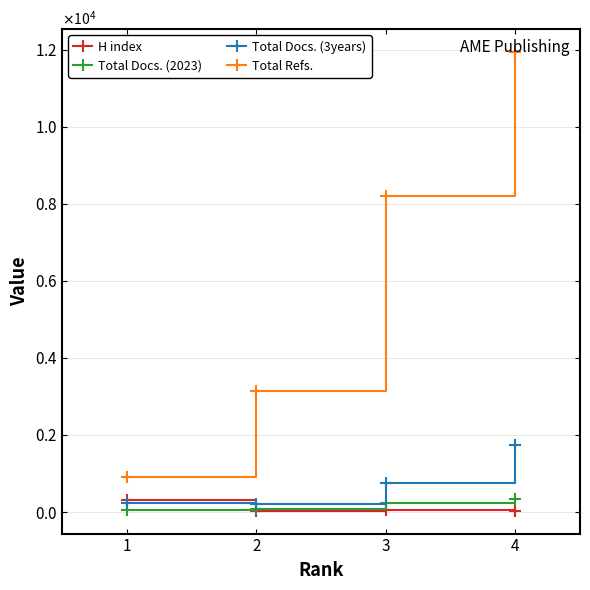

At which label does Total Refs. first exceed 8198?

4